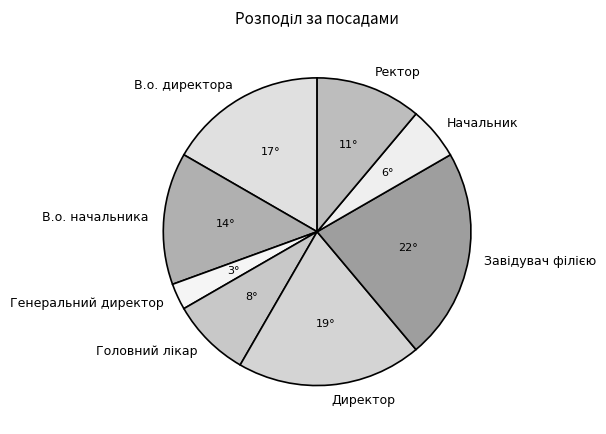

Which has a higher value, В.о. директора or Директор?

Директор